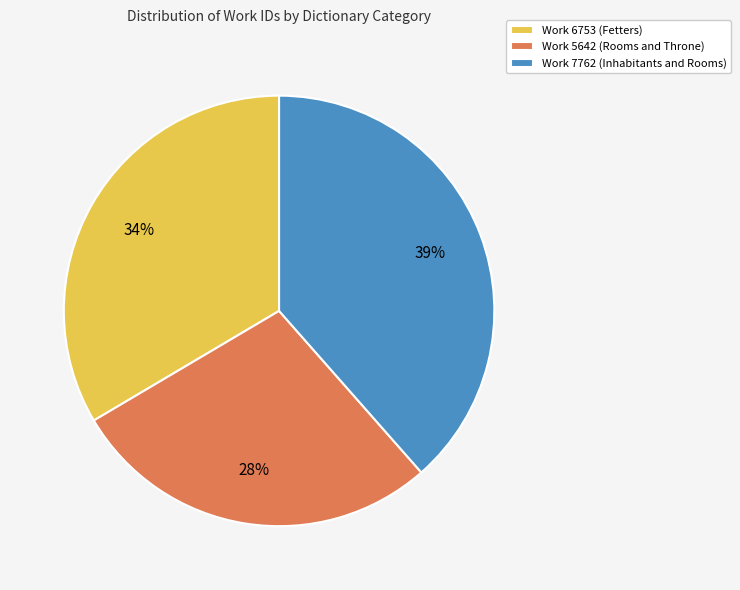

Combined, do Work 5642 (Rooms and Throne) and Work 6753 (Fetters) account for over 50%?

Yes